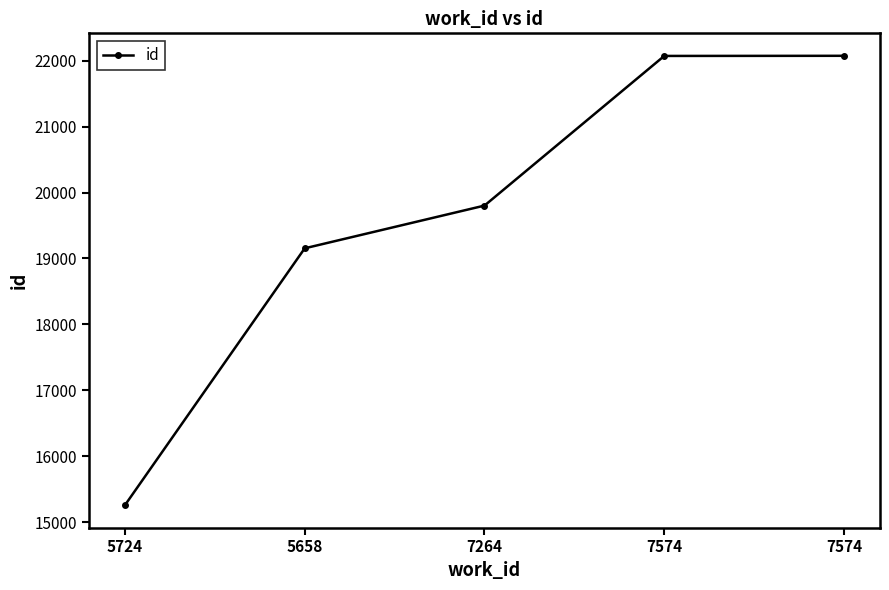

True or false: the data shows 19802 at 7264.

True